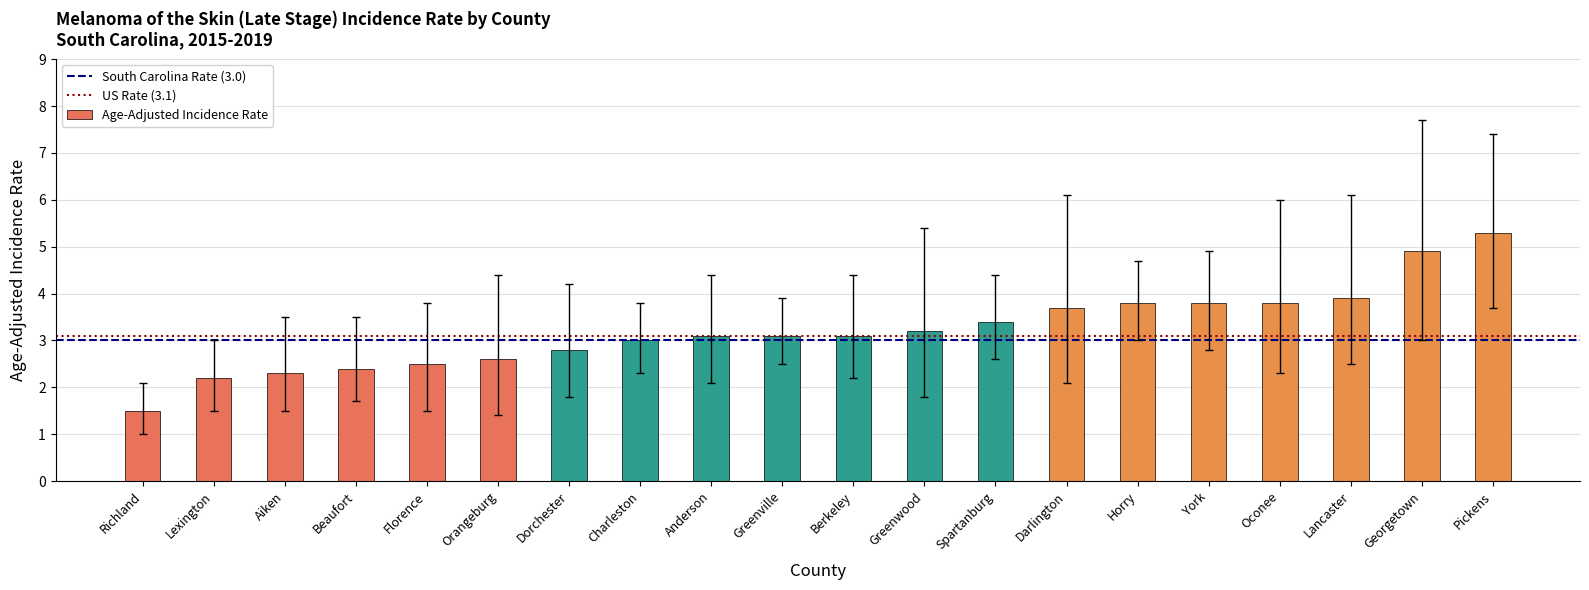

What is the value of the 12th bar from the left?

3.2